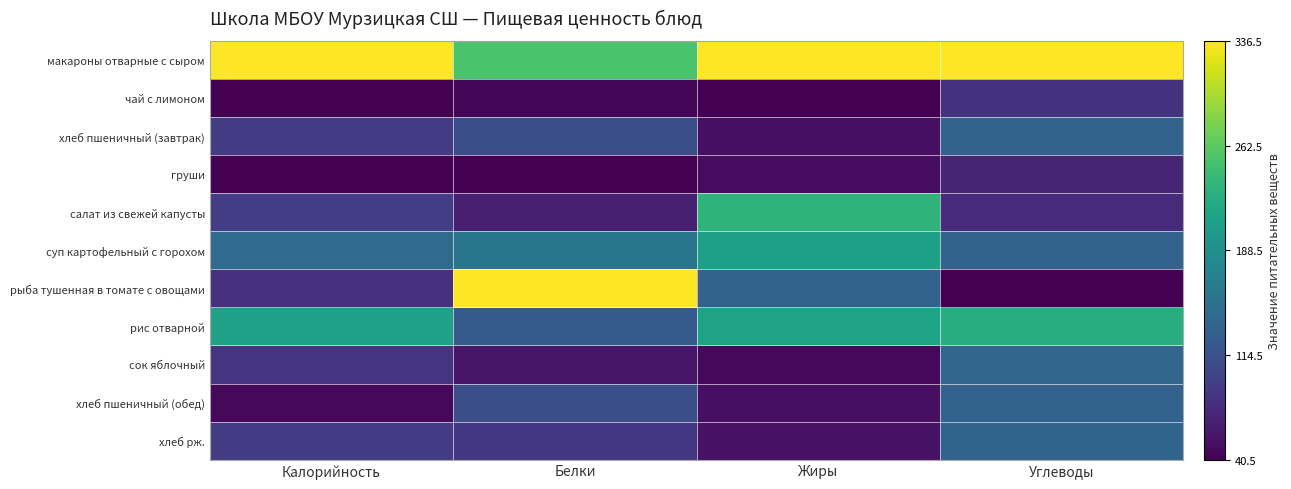

At Калорийность, list the series in order from largest to smallest.

макароны отварные с сыром, рис отварной, суп картофельный с горохом, салат из свежей капусты, хлеб пшеничный (завтрак), хлеб рж., сок яблочный, рыба тушенная в томате с овощами, хлеб пшеничный (обед), чай с лимоном, груши